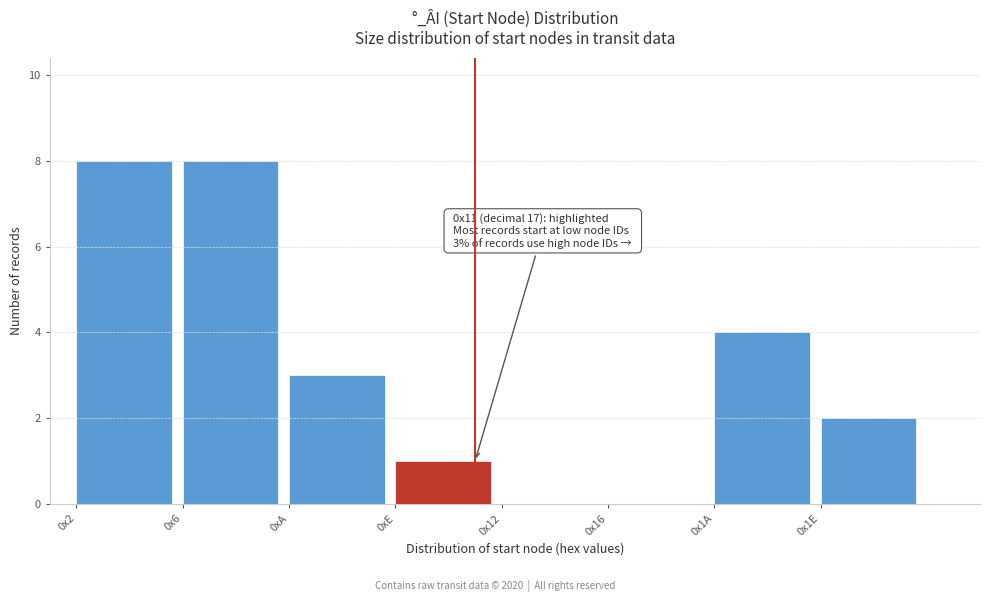

Reading left to right, what are all the values shown in this chart?

0x2=8	0x6=8	0xA=3	0xE=1	0x12=0	0x16=0	0x1A=4	0x1E=2